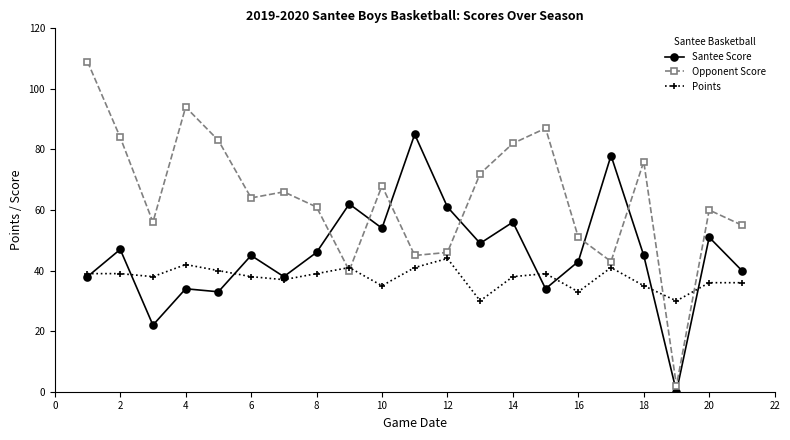

List the series in order of their peak value, highest first.

Opponent Score, Santee Score, Points